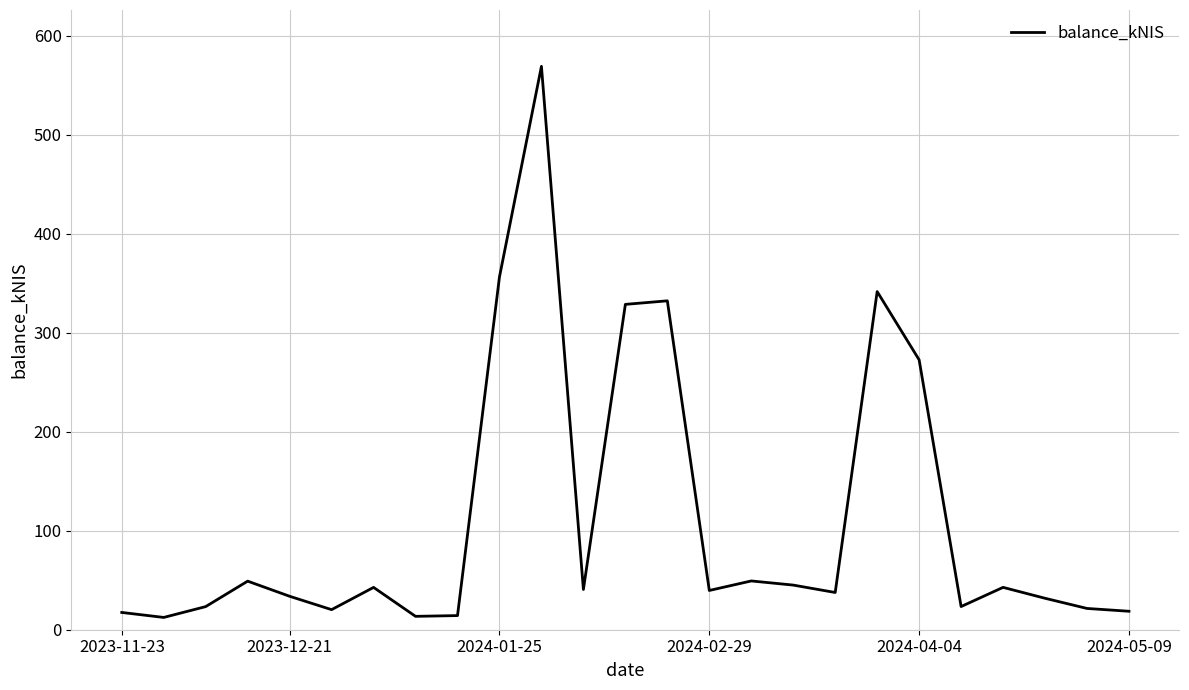

What is the maximum value shown in the chart?

568.9